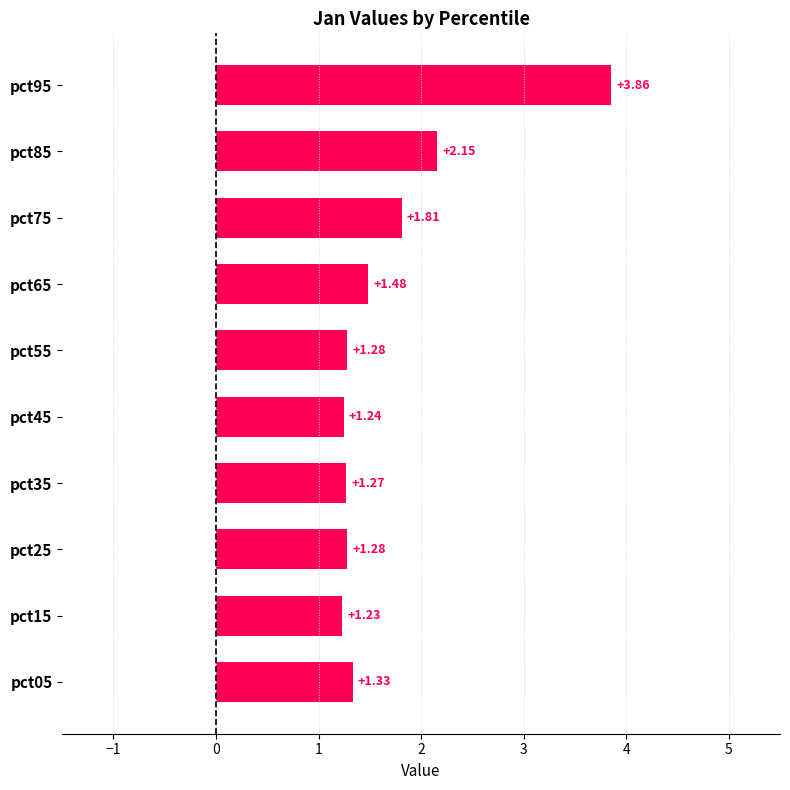

Between pct05 and pct25, which is larger?

pct05